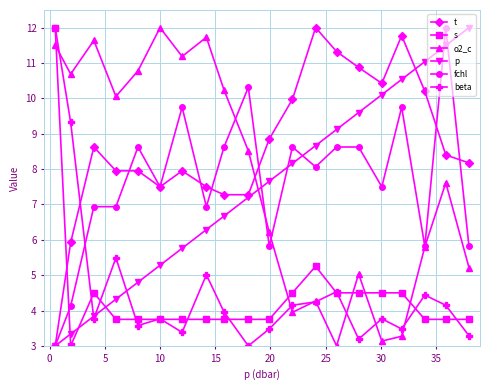

True or false: o2_c has more than 0 points higher than both neighbors.

True